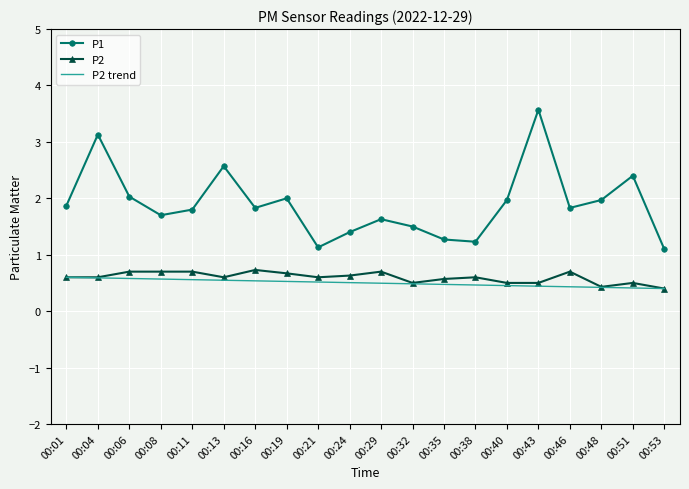

Which series has the largest range (max minus min)?

P1